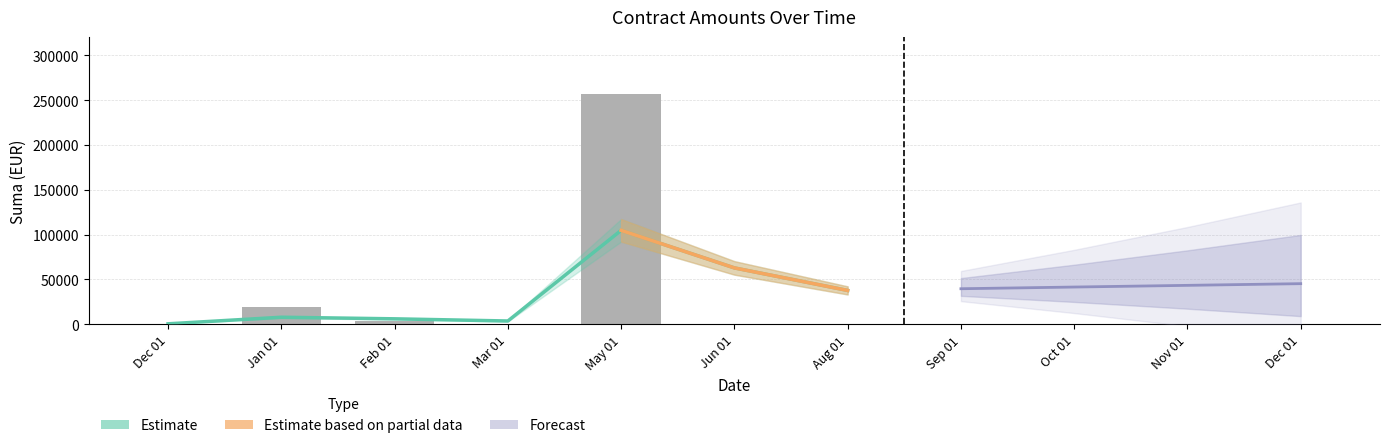

What value does the data have at 2022-01-12?

4450.0